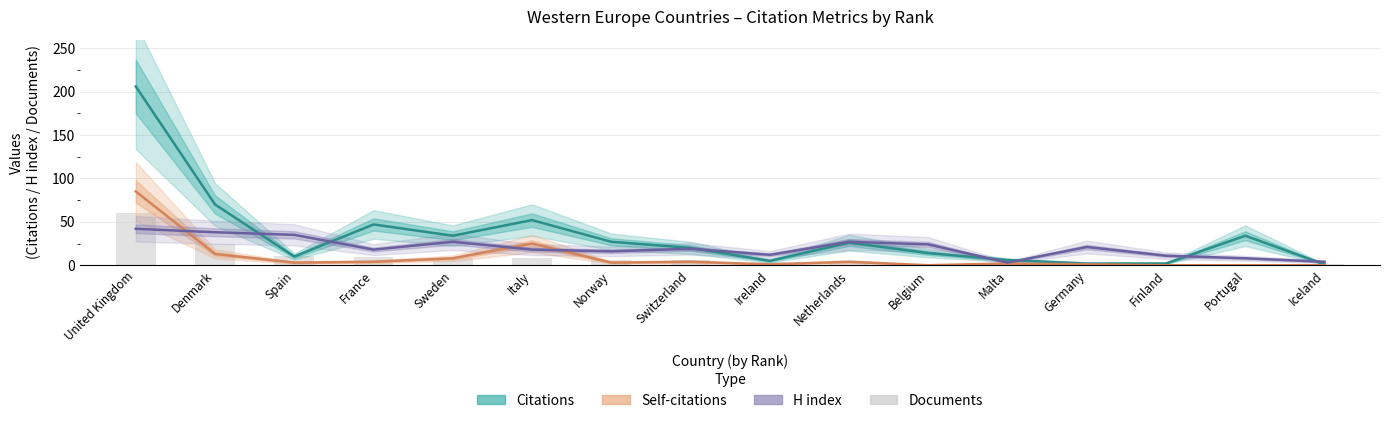

Between Belgium and Portugal, which is larger?

Portugal